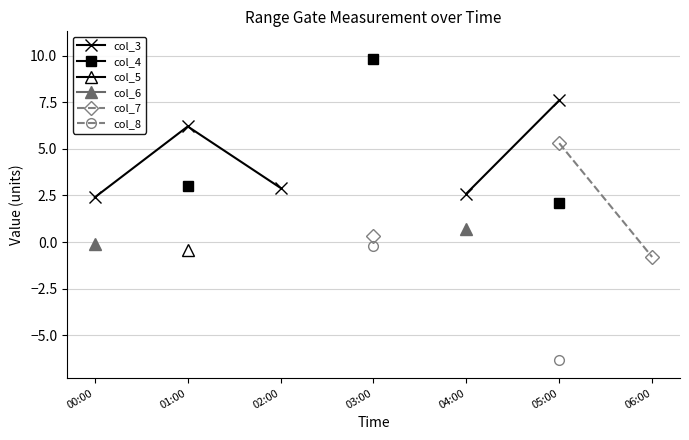

Is the value of col_3 at 01:00 greater than the value of col_8 at 06:00?

No